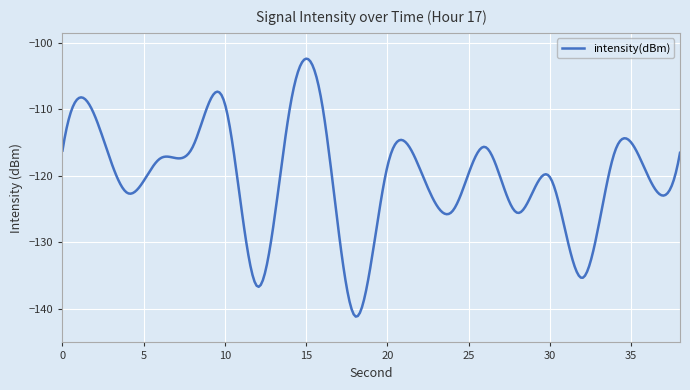

What is the maximum value shown in the chart?

-102.4